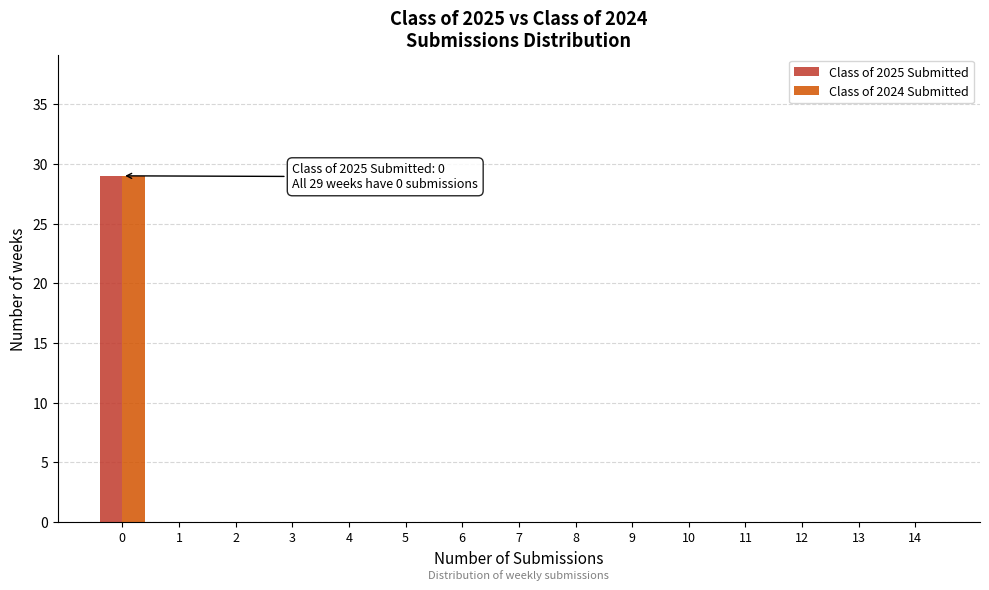

Reading left to right, what are all the values shown in this chart?

Class of 2025 Submitted: 0=29	1=0	2=0	3=0	4=0	5=0	6=0	7=0	8=0	9=0	10=0	11=0	12=0	13=0	14=0
Class of 2024 Submitted: 0=29	1=0	2=0	3=0	4=0	5=0	6=0	7=0	8=0	9=0	10=0	11=0	12=0	13=0	14=0